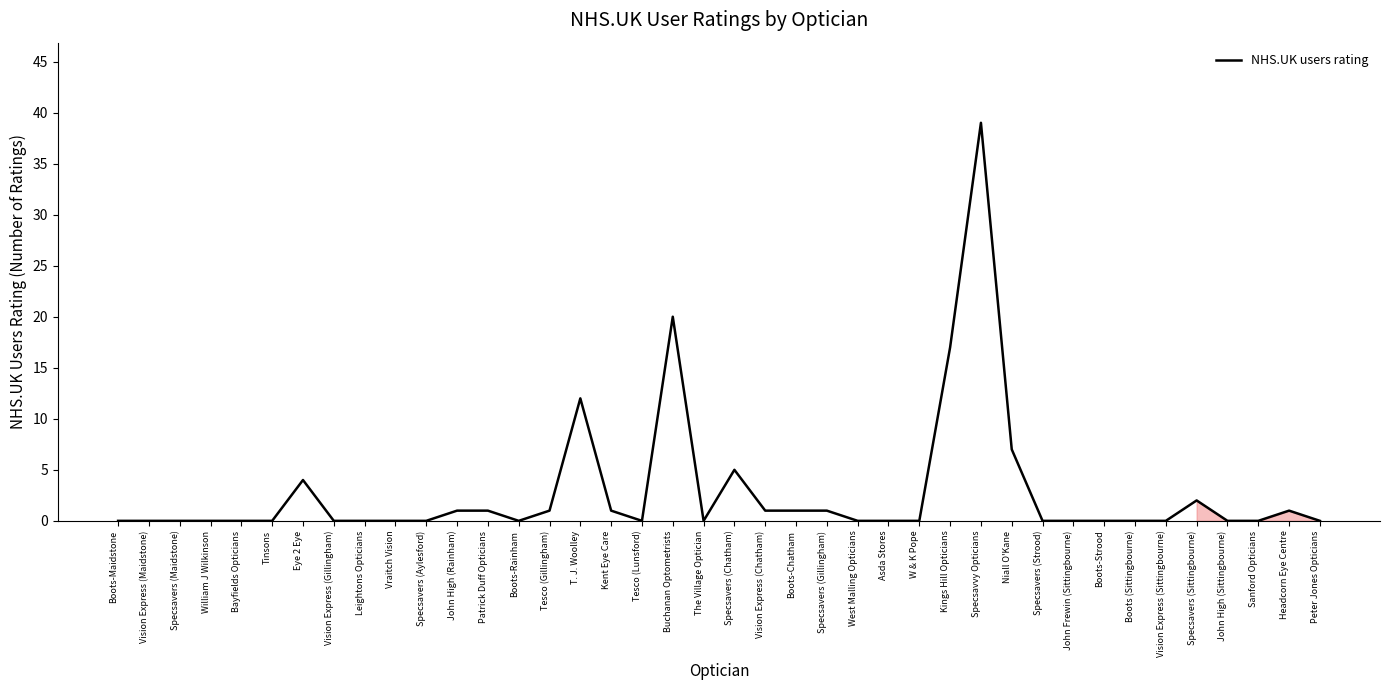

Reading left to right, what are all the values shown in this chart?

Boots-Maidstone=0	Vision Express (Maidstone)=0	Specsavers (Maidstone)=0	William J Wilkinson=0	Bayfields Opticians=0	Tinsons=0	Eye 2 Eye=4	Vision Express (Gillingham)=0	Leightons Opticians=0	Vraitch Vision=0	Specsavers (Aylesford)=0	John High (Rainham)=1	Patrick Duff Opticians=1	Boots-Rainham=0	Tesco (Gillingham)=1	T. J. Woolley=12	Kent Eye Care=1	Tesco (Lunsford)=0	Buchanan Optometrists=20	The Village Optician=0	Specsavers (Chatham)=5	Vision Express (Chatham)=1	Boots-Chatham=1	Specsavers (Gillingham)=1	West Malling Opticians=0	Asda Stores=0	W & K Pope=0	Kings Hill Opticians=17	Specsavvy Opticians=39	Niall O'Kane=7	Specsavers (Strood)=0	John Frewin (Sittingbourne)=0	Boots-Strood=0	Boots (Sittingbourne)=0	Vision Express (Sittingbourne)=0	Specsavers (Sittingbourne)=2	John High (Sittingbourne)=0	Sanford Opticians=0	Headcorn Eye Centre=1	Peter Jones Opticians=0